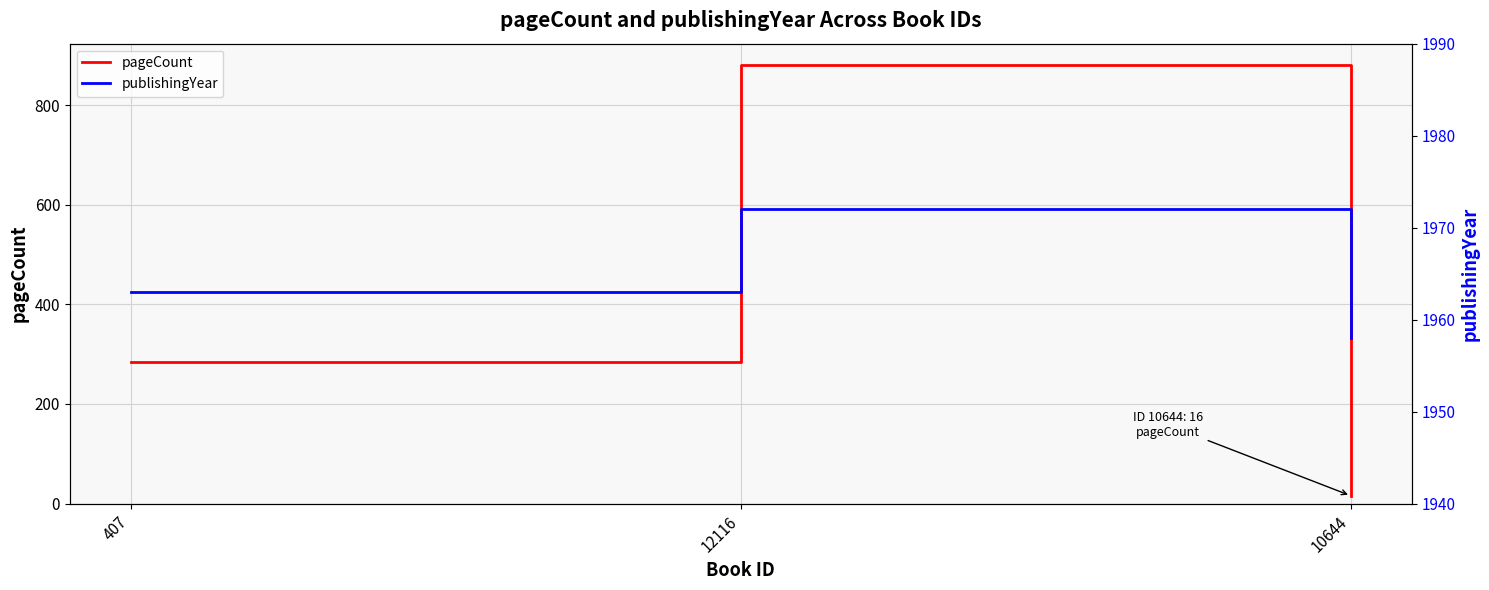

Where does the publishingYear series first go above 1963?

12116